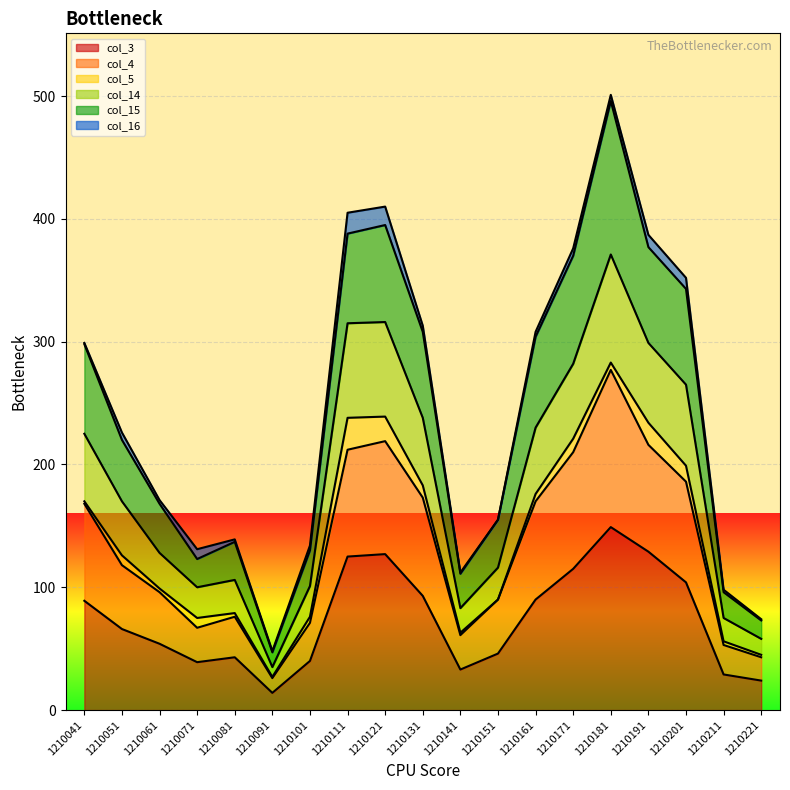

What are all the series names shown in the legend?

col_3, col_4, col_5, col_14, col_15, col_16